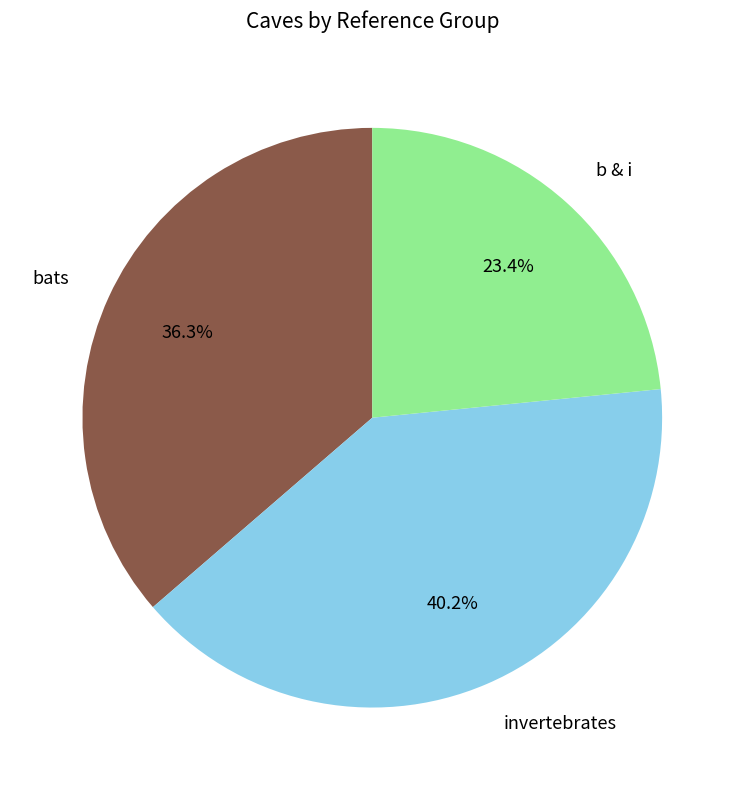

Is there a majority slice in this chart?

No